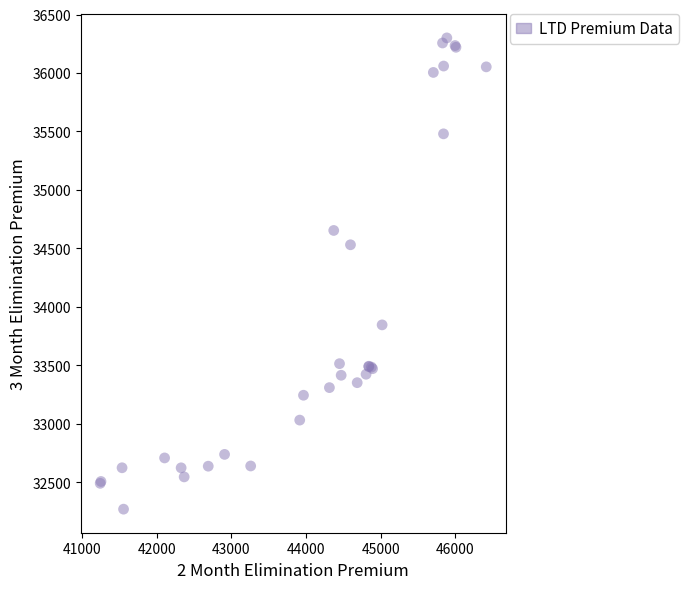

What Y value in the scatter plot is closest to 34285?

34531.1